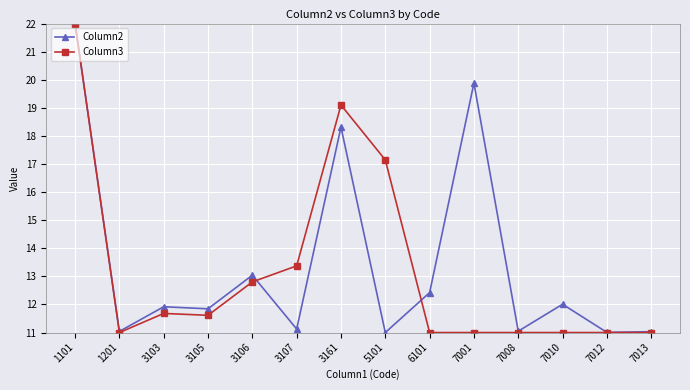

Which series changed the most between 5101 and 7012?

Column3